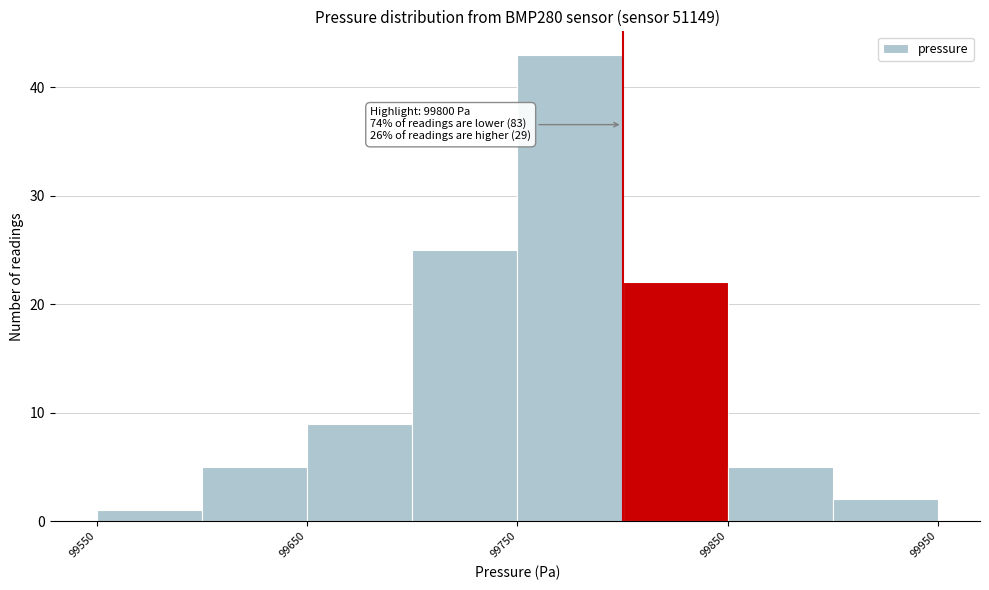

Over which range of the x-axis is the bar tallest?

99750 to 99800